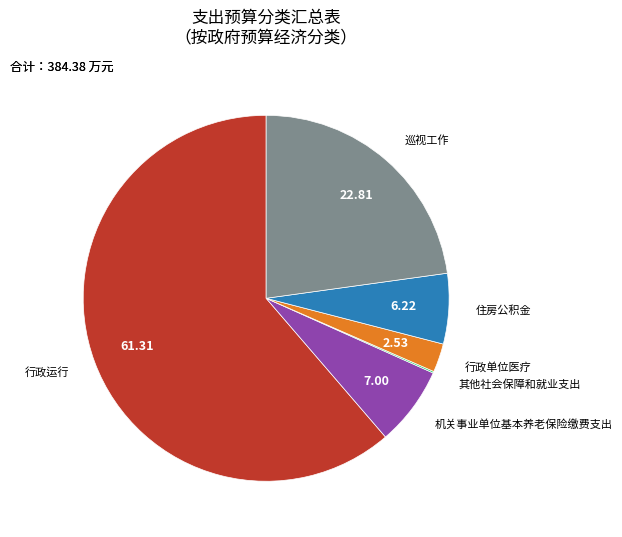

True or false: 巡视工作 accounts for 23% of the total.

True